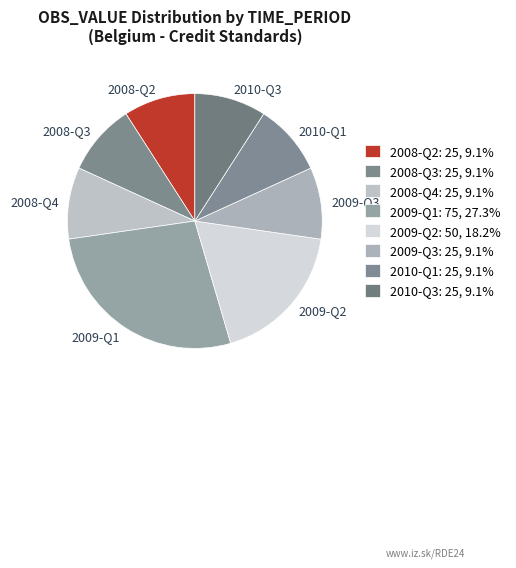

Which slice is the largest?

2009-Q1